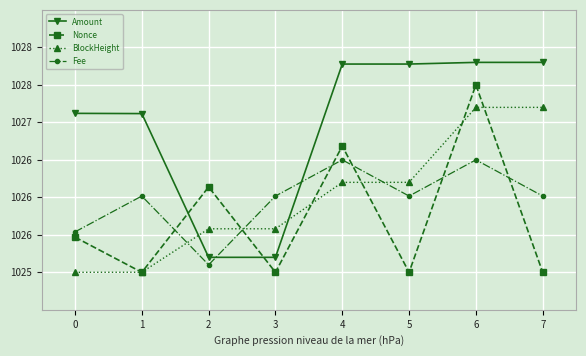

What are all the series names shown in the legend?

Amount, Nonce, BlockHeight, Fee